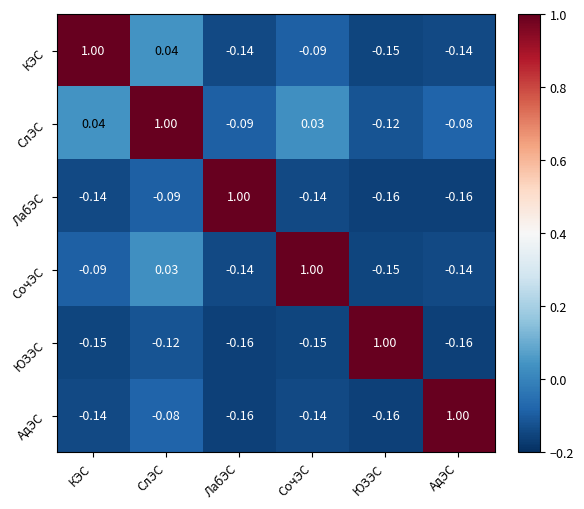

At which label is СлЭС closest to 0?

СочЭС